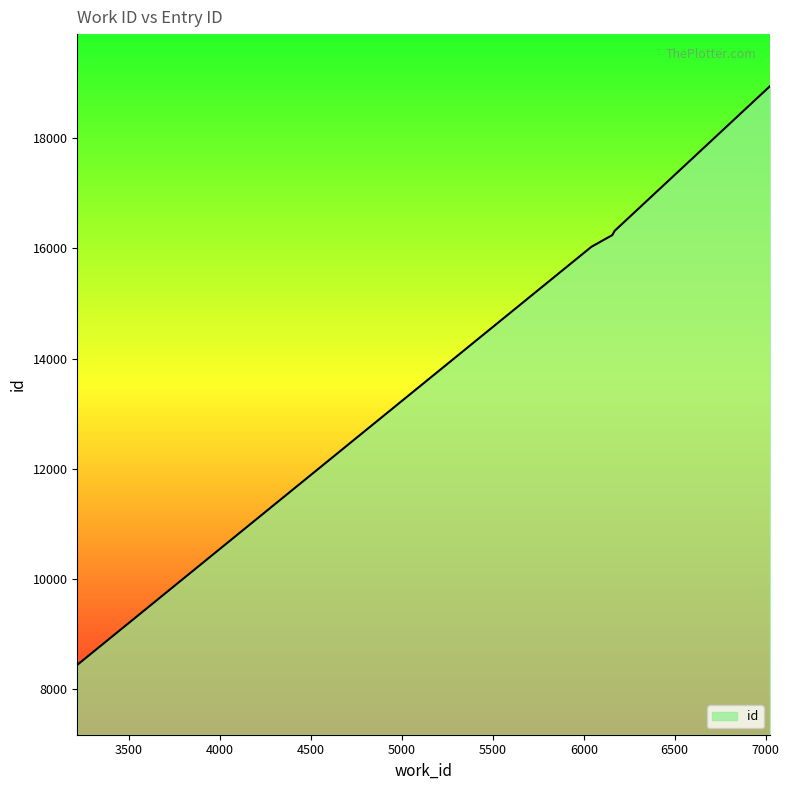

What is the maximum value shown in the chart?

18938.0